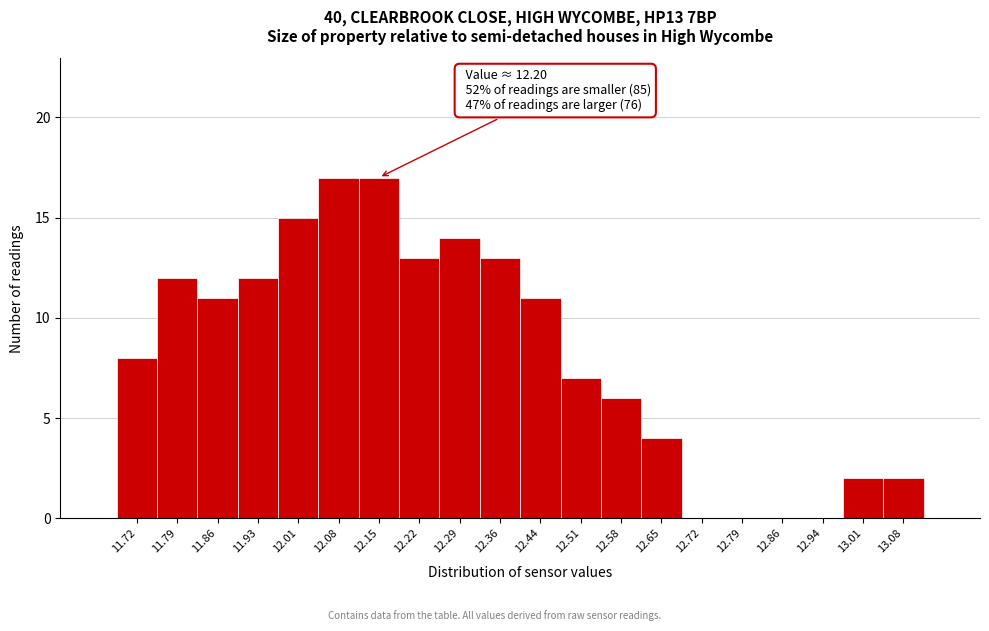

Reading left to right, transcribe all the data shown in this chart.

11.72=8	11.79=12	11.86=11	11.93=12	12.01=15	12.08=17	12.15=17	12.22=13	12.29=14	12.36=13	12.44=11	12.51=7	12.58=6	12.65=4	12.72=0	12.79=0	12.86=0	12.94=0	13.01=2	13.08=2